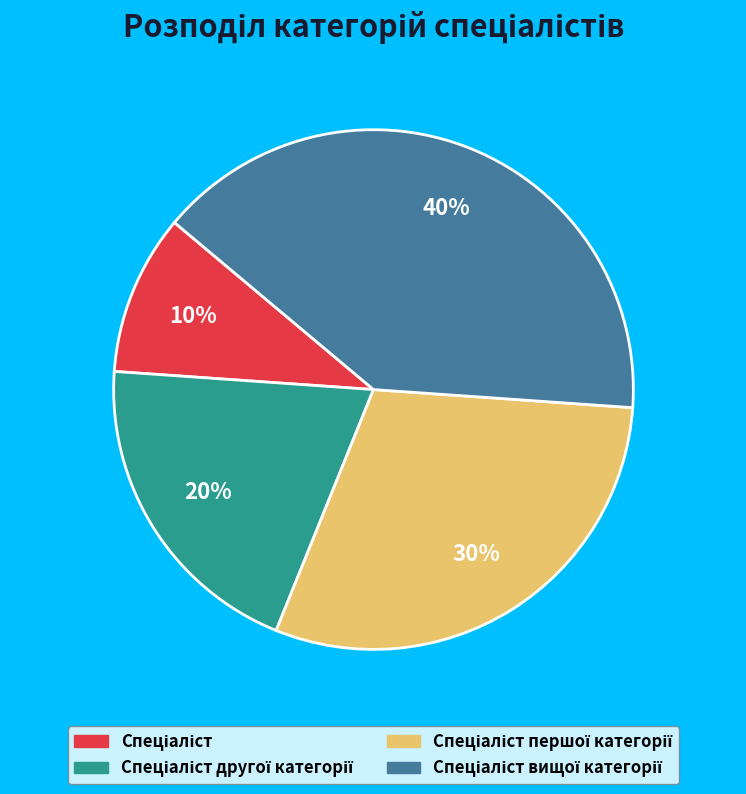

Is there any slice that represents more than half of the pie?

No